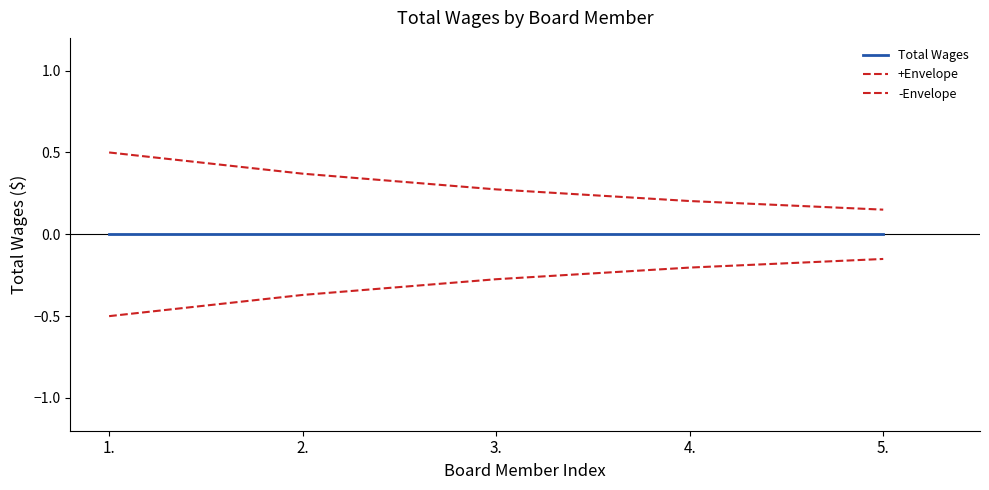

Does the chart display data point markers on the line(s)?

No